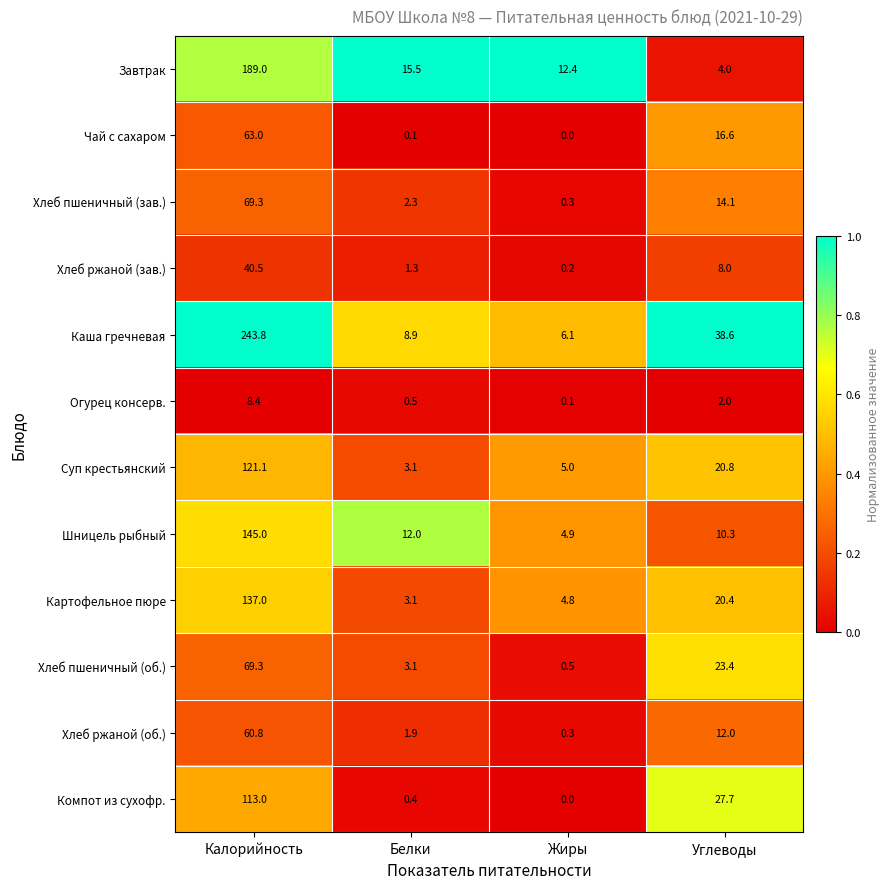

Which series has the largest total across all categories?

Каша гречневая